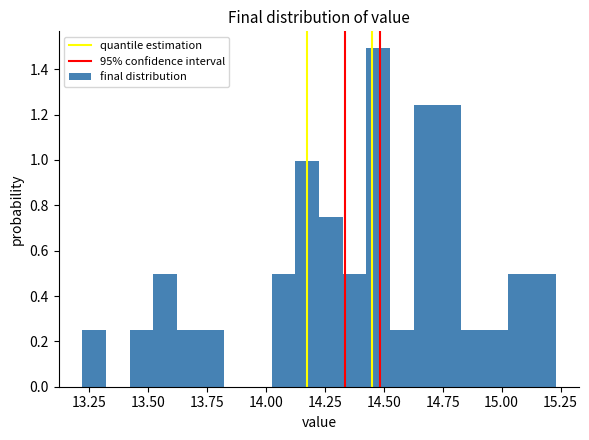

Around what value on the x-axis is the tallest bar? Give the approximate position of its centre, as read against the axis.

14.50